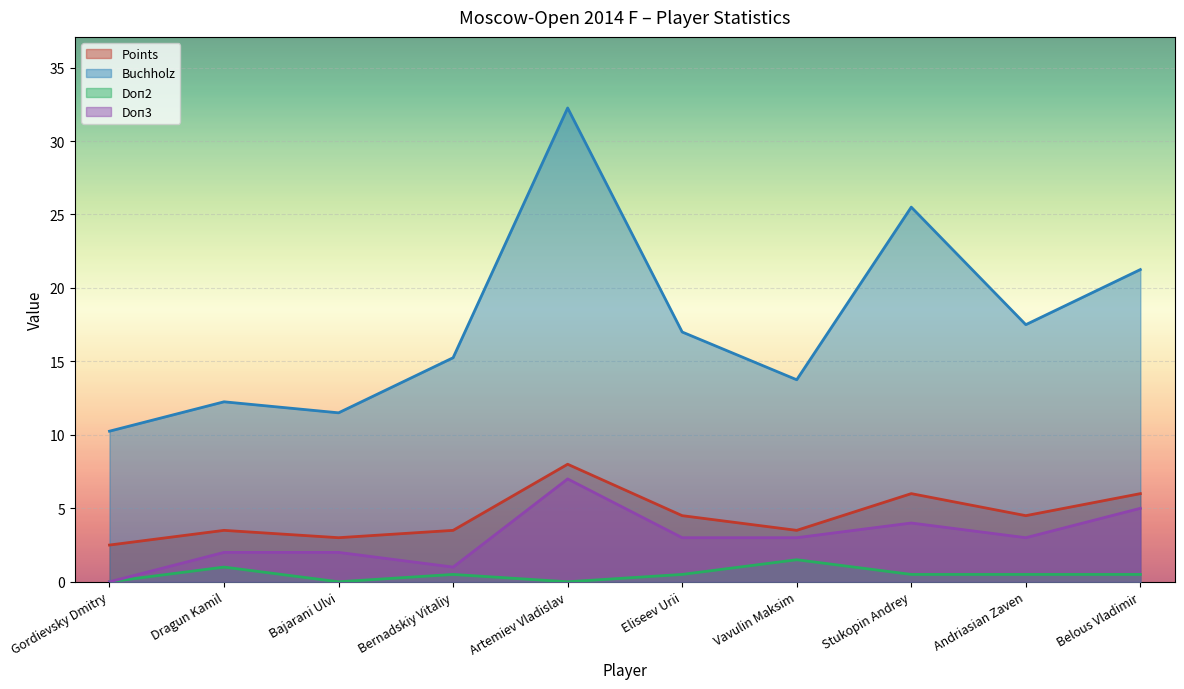

How many data points in Doп3 are less than 3?

4